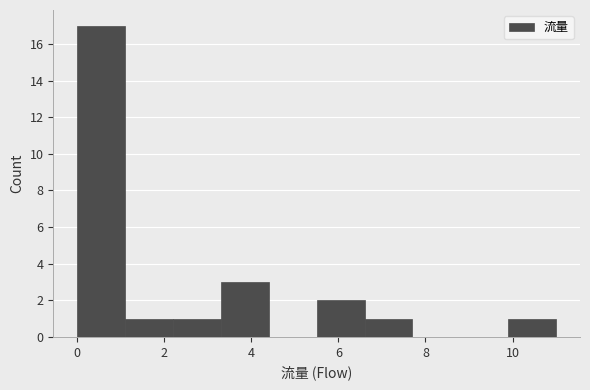

Which range on the x-axis has the tallest bar?

0.0 to 1.1